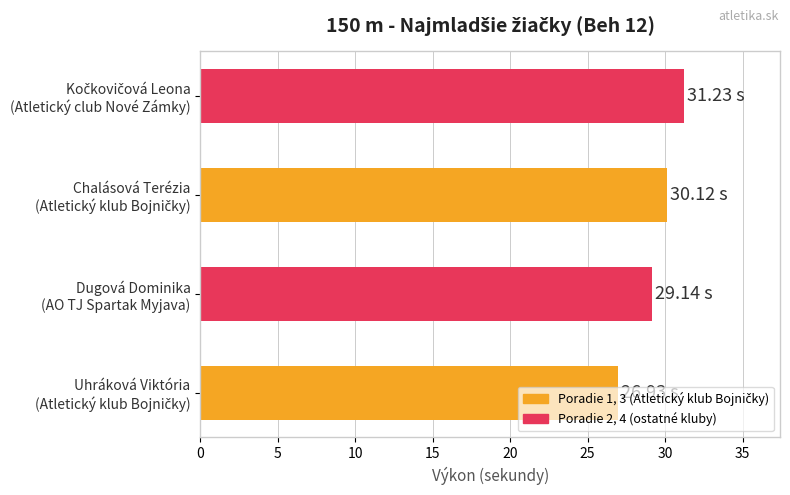

What is the difference between the second highest and minimum values?

3.2